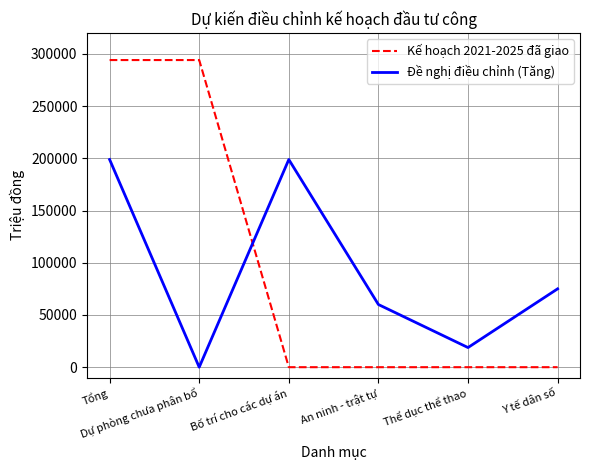

What position from the left is Bố trí cho các dự án?

3